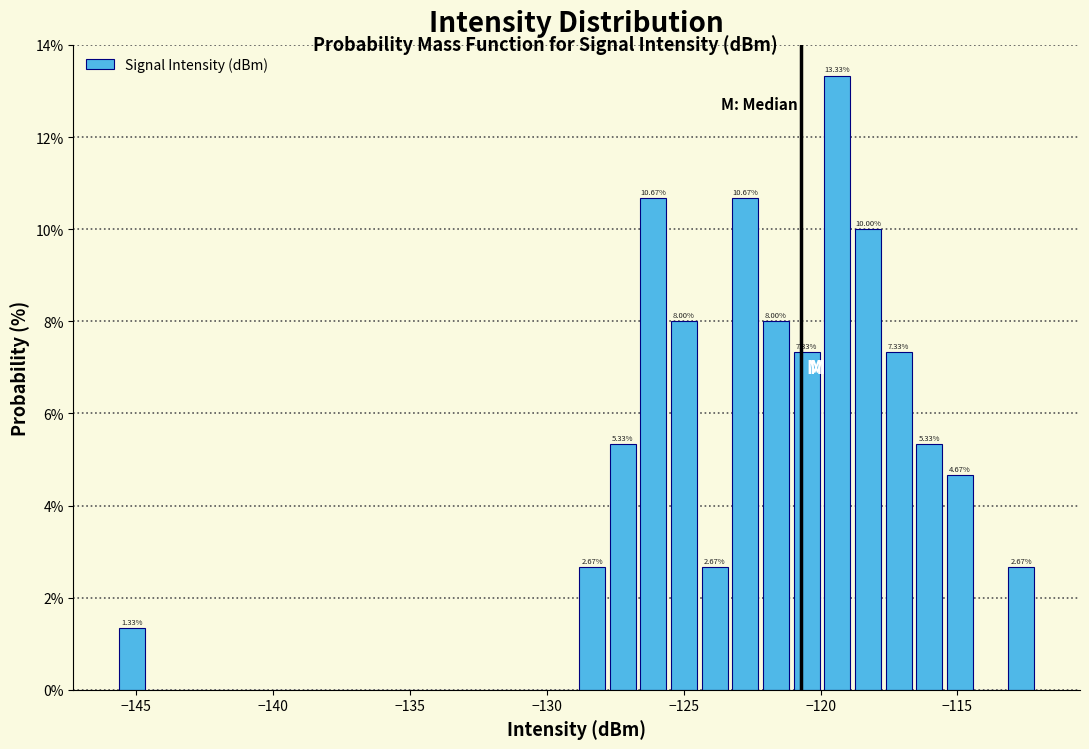

Read against the x-axis, roughly where is the centre of the tallest bar?

-119.5